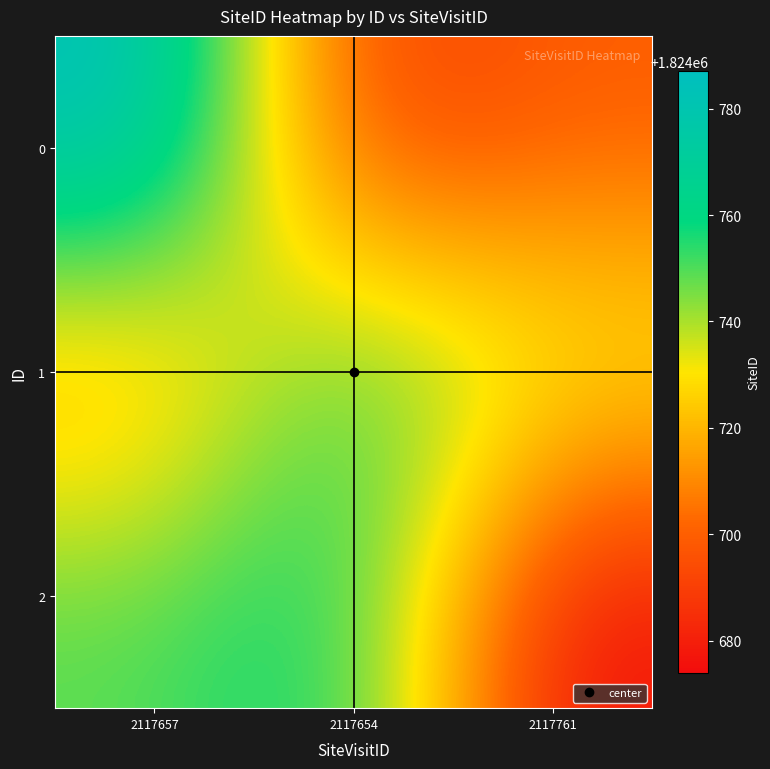

Reading left to right, extract all data points from this chart.

0: 2117657=1824787.0	2117654=1824686.6	2117761=1824699.1
1: 2117657=1824711.7	2117654=1824758.0	2117761=1824736.8
2: 2117657=1824749.3	2117654=1824761.9	2117761=1824674.0